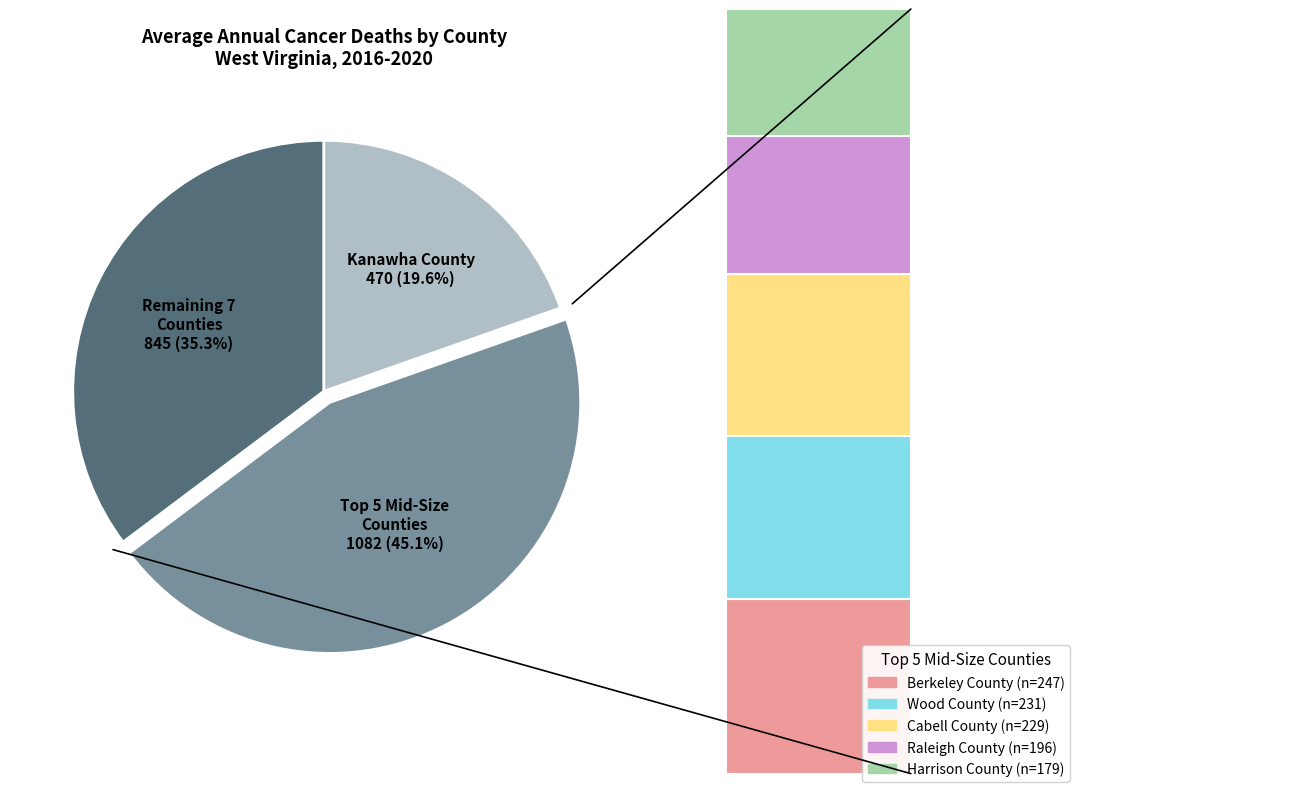

What is the change in value from Berkeley County to Monongalia County?

-102